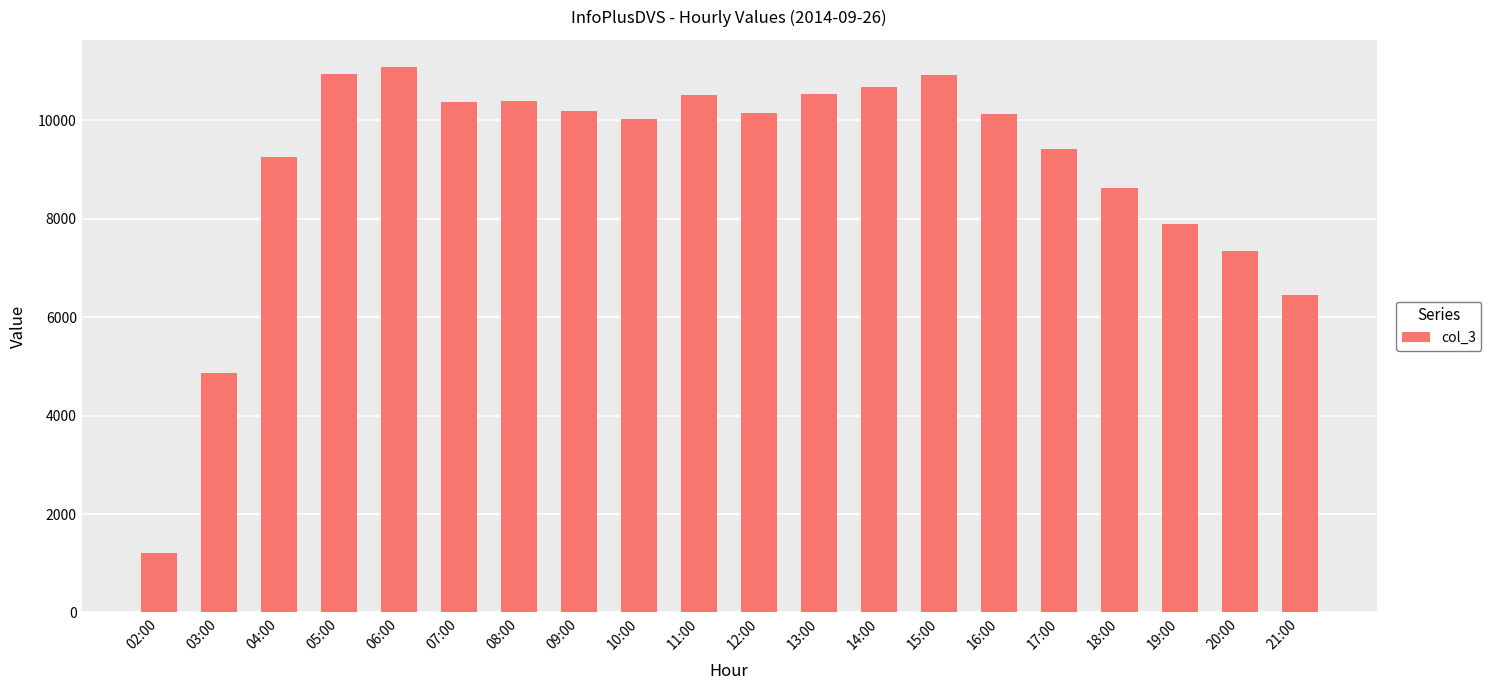

What is the maximum value shown in the chart?

11079